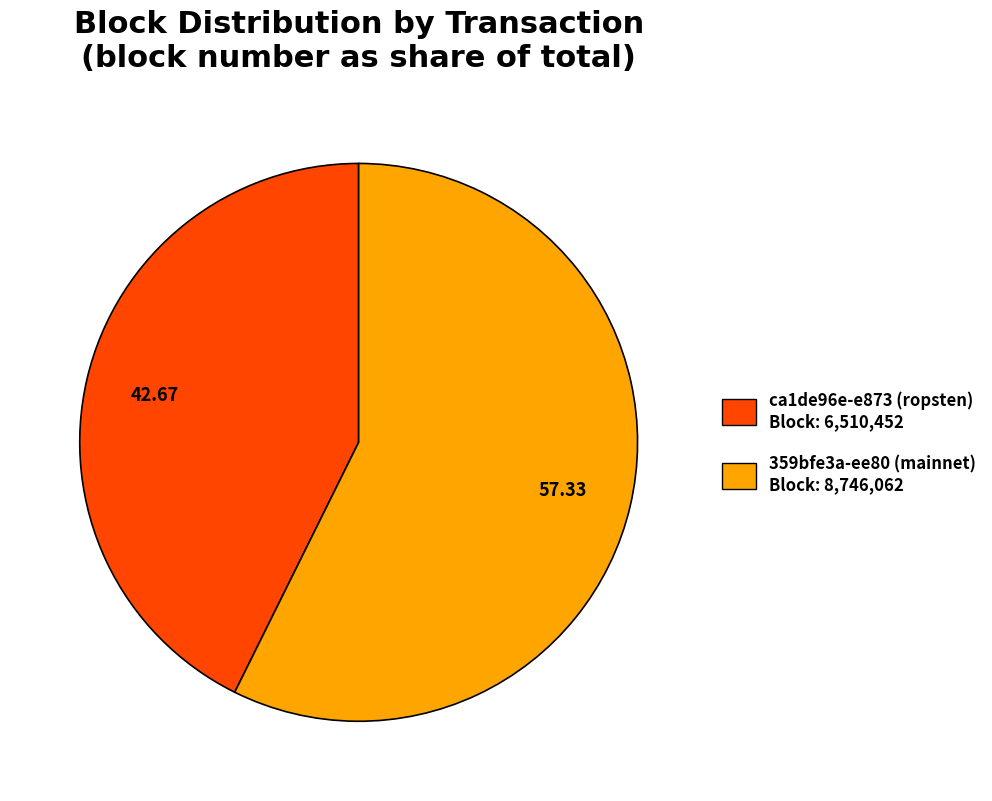

Which has a higher value, 359bfe3a-ee80 (mainnet) Block: 8,746,062 or ca1de96e-e873 (ropsten) Block: 6,510,452?

359bfe3a-ee80 (mainnet) Block: 8,746,062